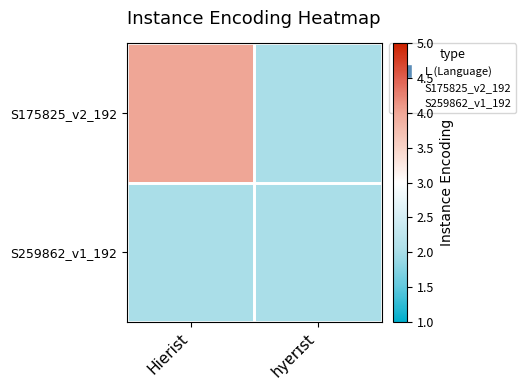

Rank the series by their maximum value, from highest to lowest.

S175825_v2_192, S259862_v1_192